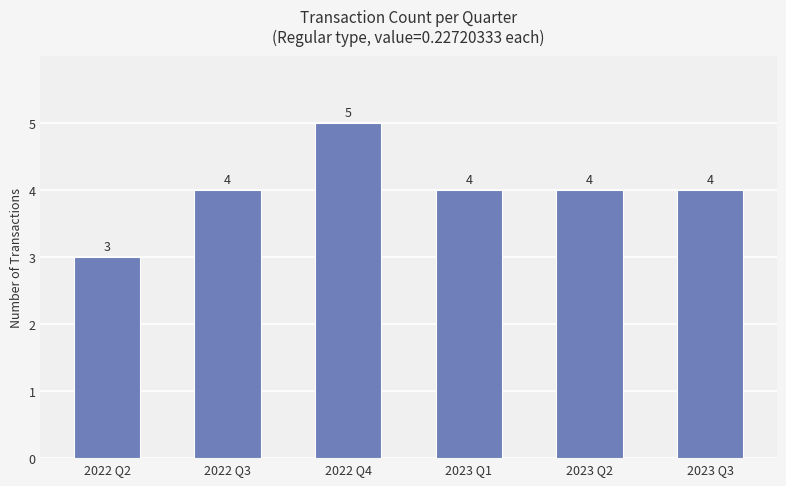

What is the sum of the values at 2023 Q1 and 2023 Q3?

8